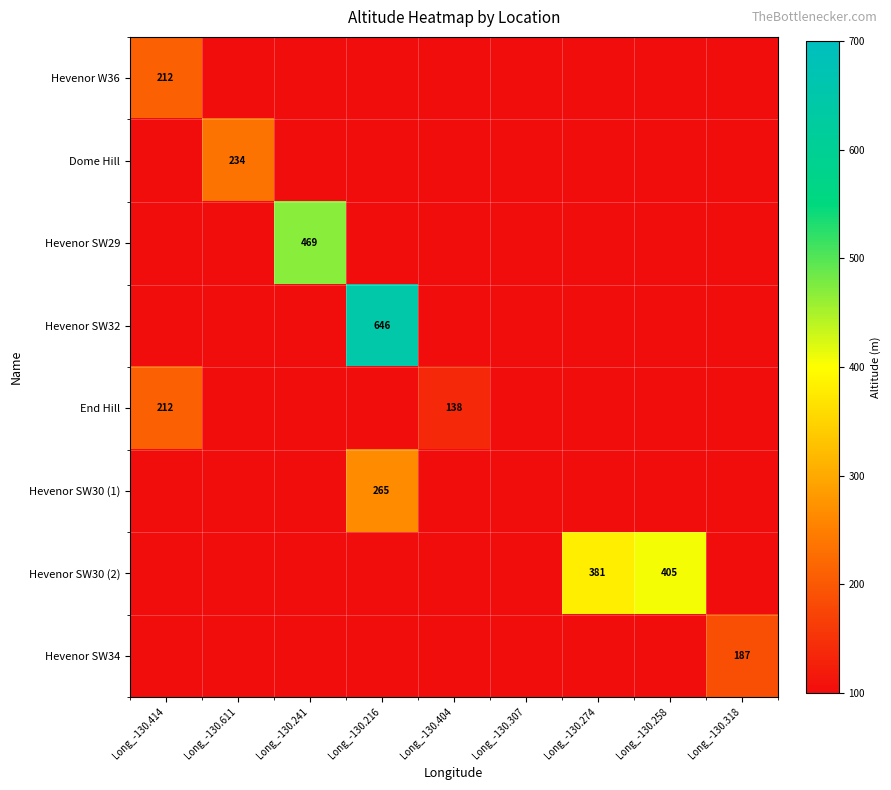

How many series are shown in this chart?

8